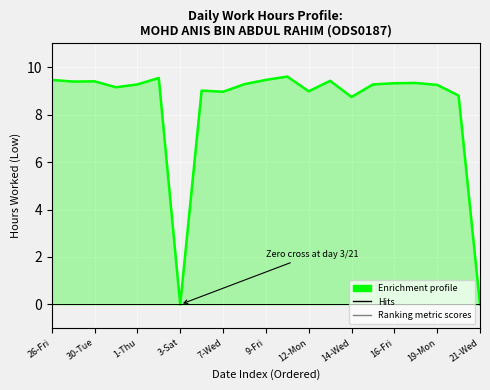

How many values are above zero?

19